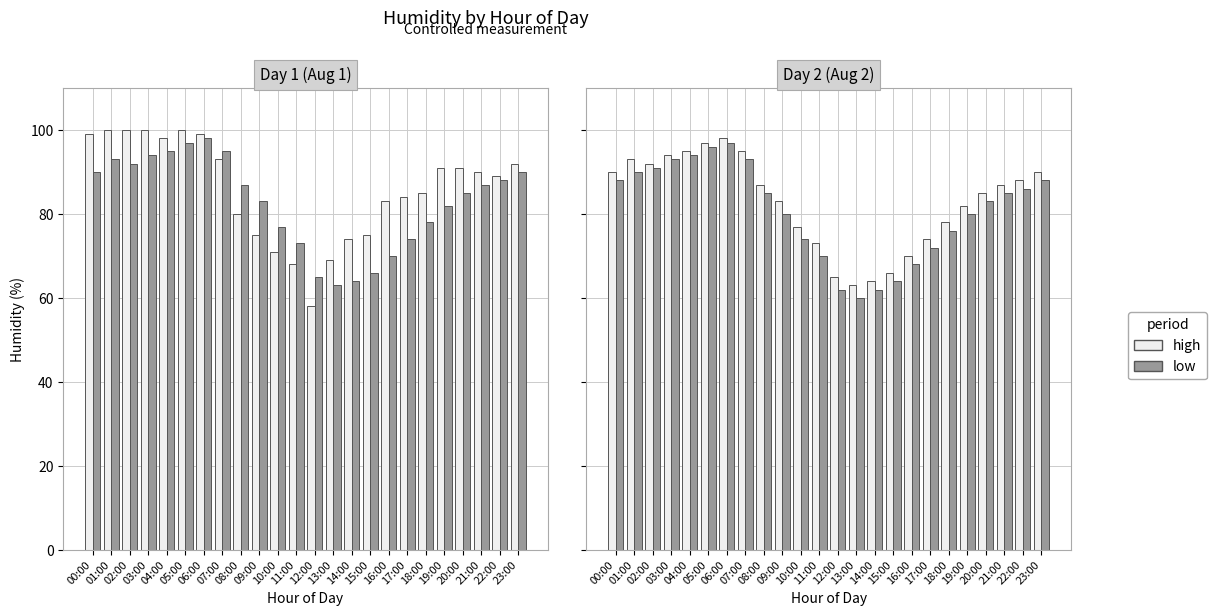

Does the chart contain any negative values?

No